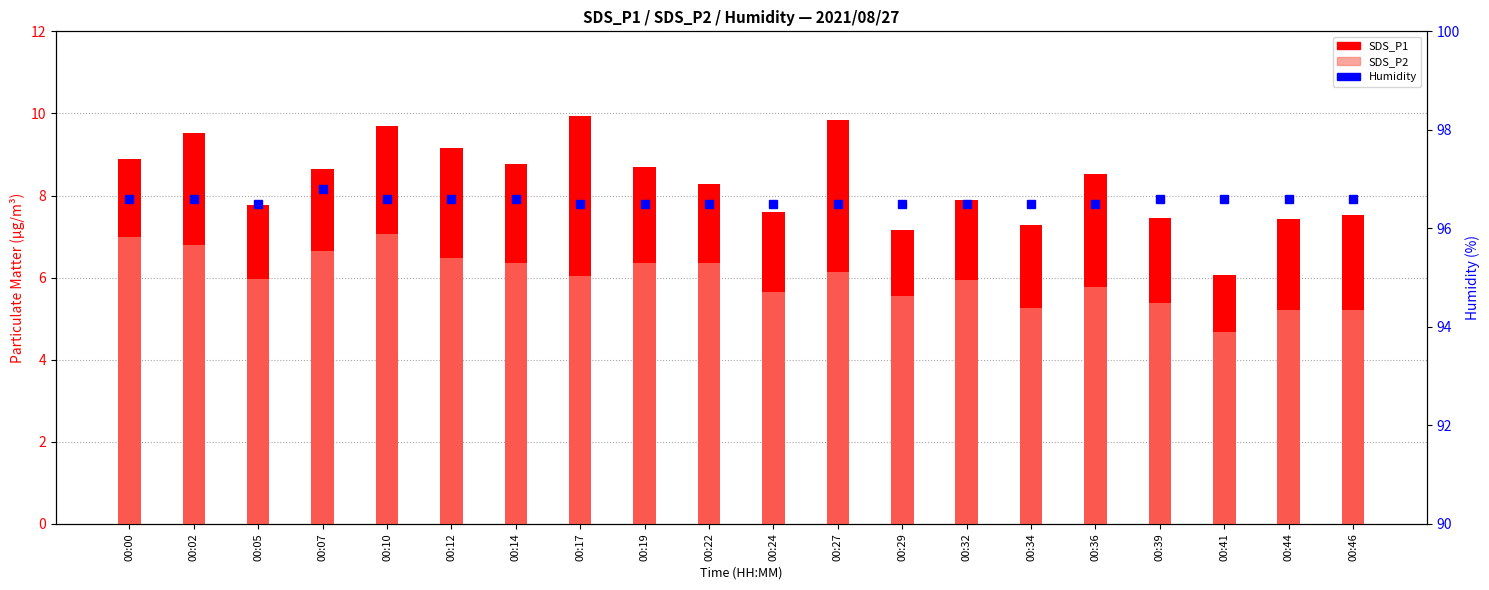

Which series has the widest spread of values?

SDS_P1